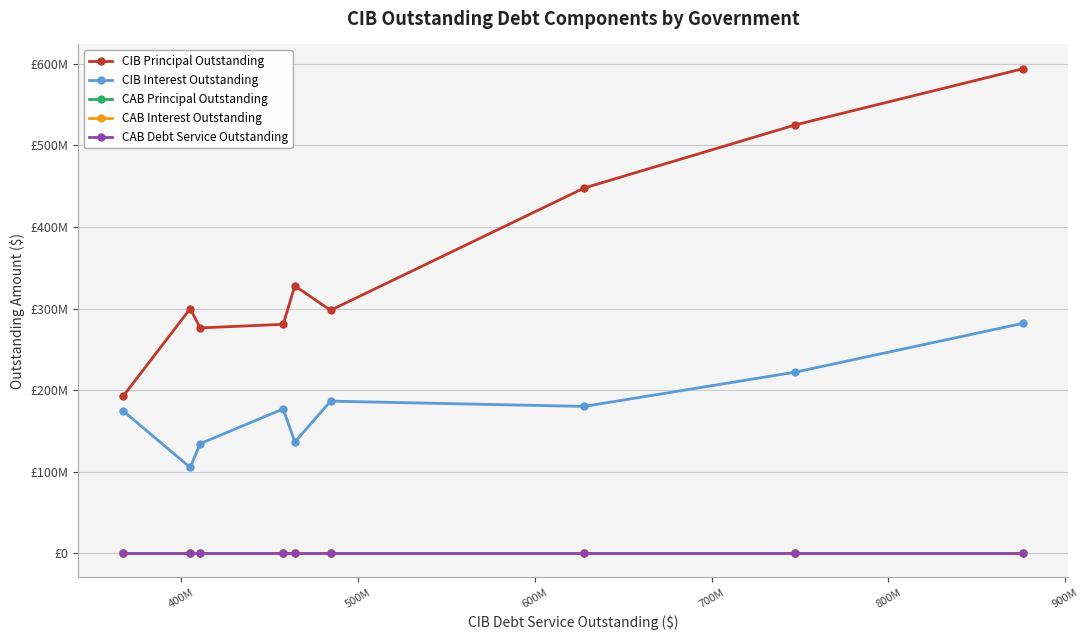

True or false: CIB Interest Outstanding and CAB Principal Outstanding intersect in this chart.

False